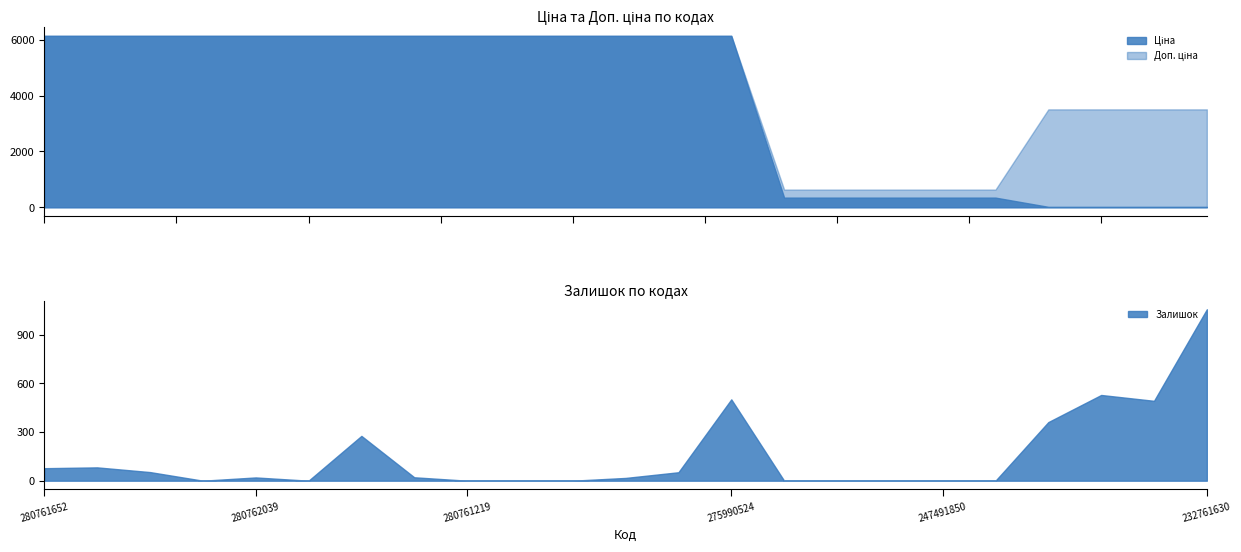

What is the maximum value for Залишок?

1056